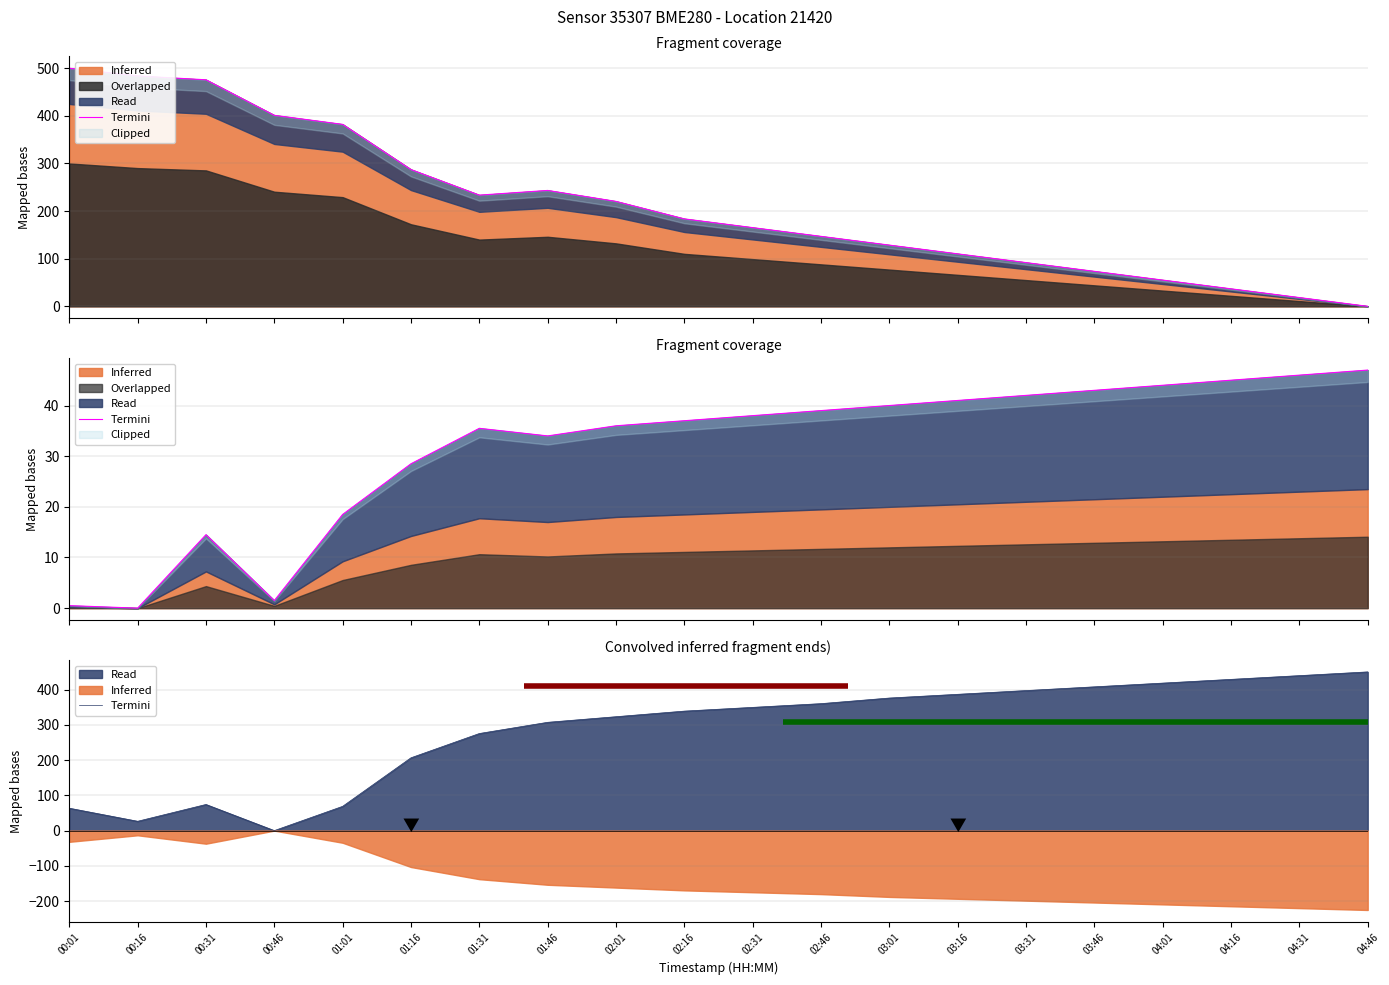

List the labels in order of value, smallest first.

00:46, 00:16, 00:01, 01:01, 00:31, 01:16, 01:31, 01:46, 02:01, 02:16, 02:31, 02:46, 03:01, 03:16, 03:31, 03:46, 04:01, 04:16, 04:31, 04:46